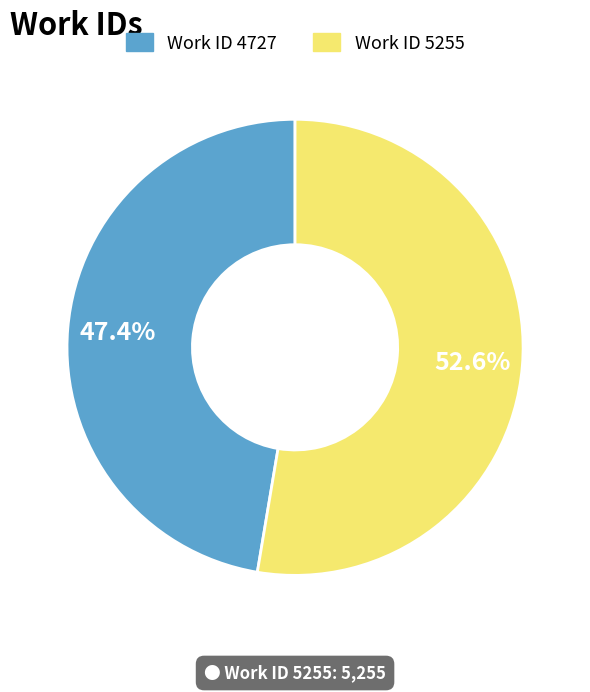

Between Work ID 5255 and Work ID 4727, which is larger?

Work ID 5255